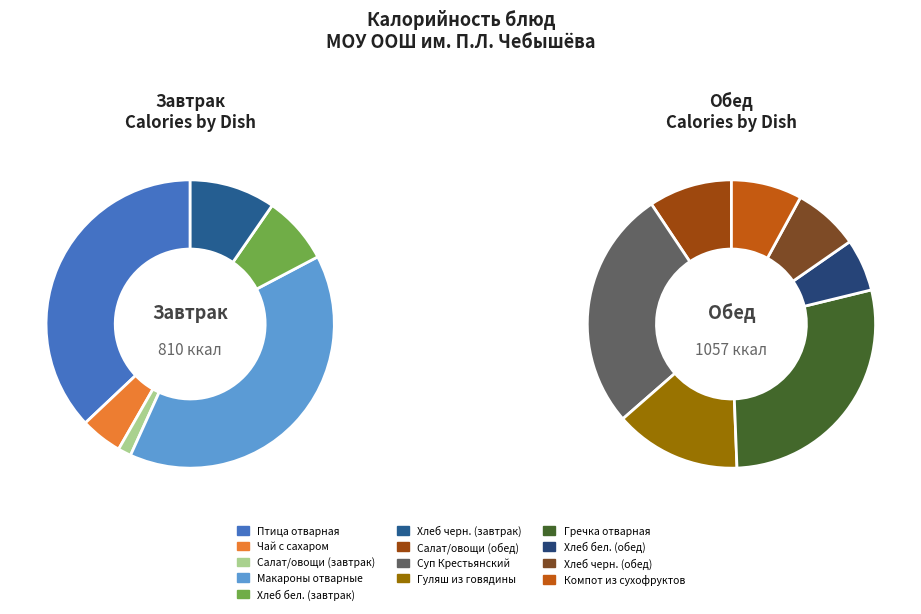

Which slice is the smallest?

Салат/овощи (завтрак)